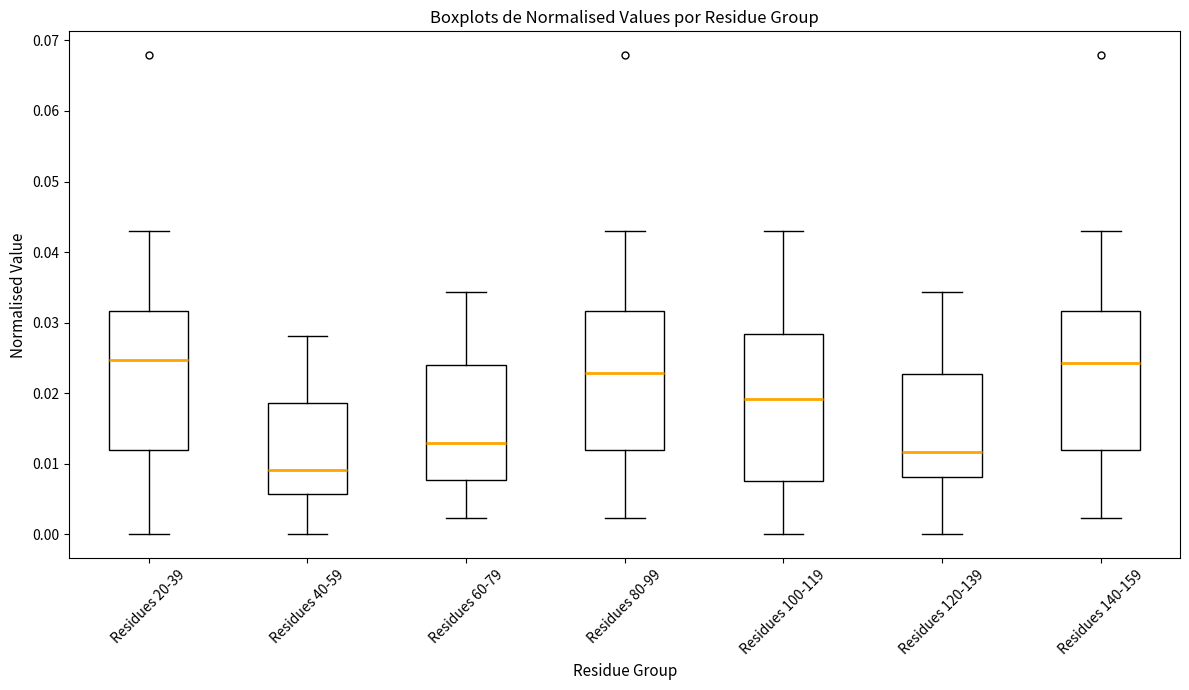

Reading left to right, transcribe this box plot: for each box, give where its median line is, the range the box spans, and where its two whiskers end, as read against the y-axis. The values are not printed on the chart, so give them approximately, as read against the axis.

Residues 20-39: median 0.025, box 0.012 to 0.032, whiskers 0.000 to 0.043
Residues 40-59: median 0.009, box 0.006 to 0.019, whiskers 0.000 to 0.028
Residues 60-79: median 0.013, box 0.008 to 0.024, whiskers 0.002 to 0.034
Residues 80-99: median 0.023, box 0.012 to 0.032, whiskers 0.002 to 0.043
Residues 100-119: median 0.019, box 0.008 to 0.028, whiskers 0.000 to 0.043
Residues 120-139: median 0.012, box 0.008 to 0.023, whiskers 0.000 to 0.034
Residues 140-159: median 0.024, box 0.012 to 0.032, whiskers 0.002 to 0.043